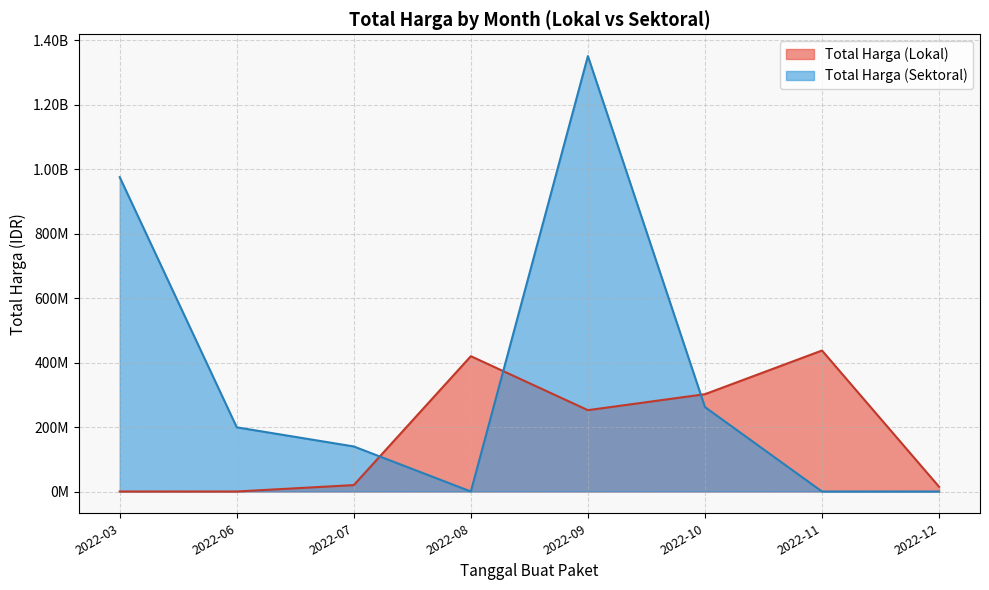

Rank the series by their average value, from highest to lowest.

Total Harga (Sektoral), Total Harga (Lokal)